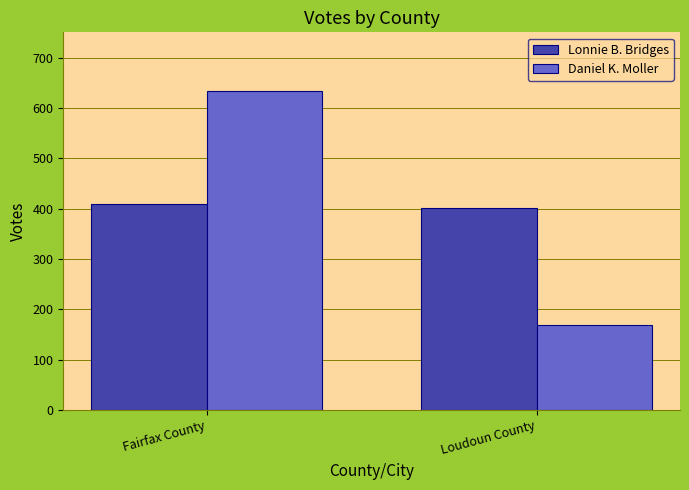

What are all the series names shown in the legend?

Lonnie B. Bridges, Daniel K. Moller